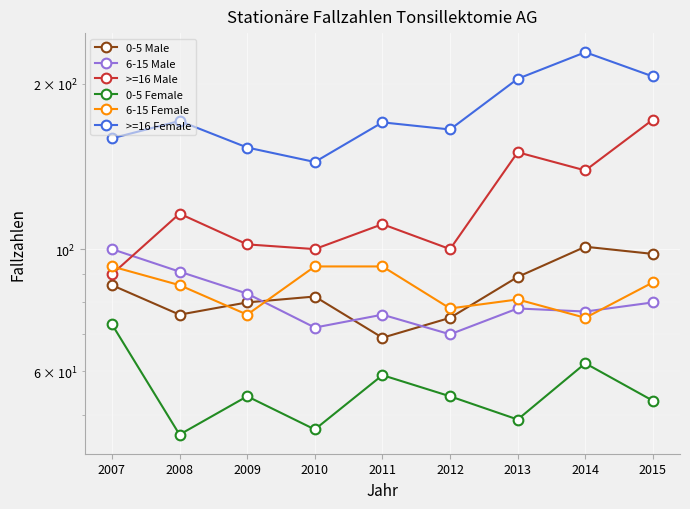

Which series has the widest spread of values?

>=16 Female